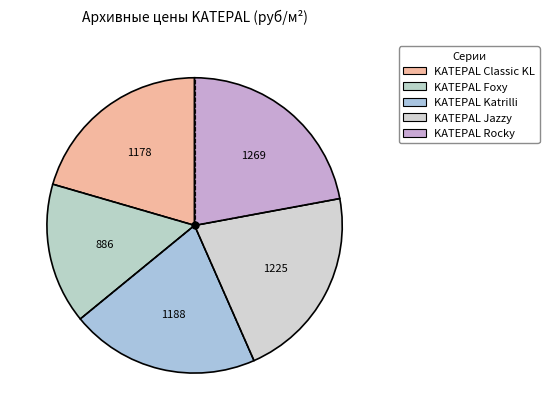

The KATEPAL Classic KL slice represents 9% of the pie. True or false?

False